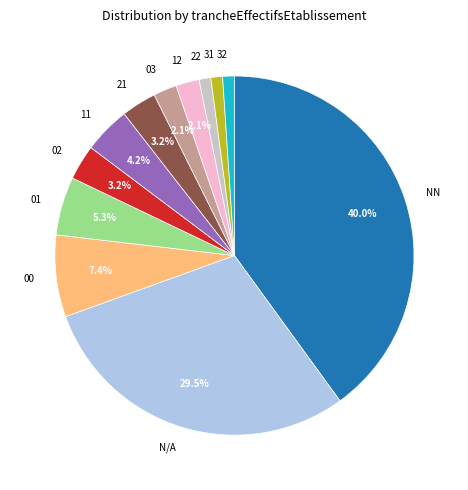

How many slices are in this pie chart?

12